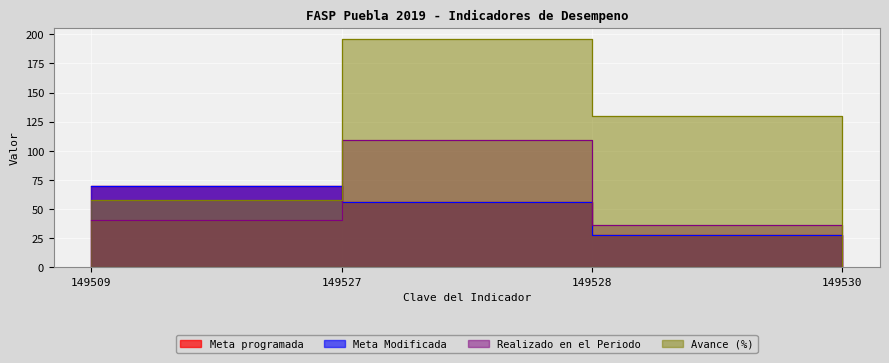

At which label does Realizado en el Periodo reach its minimum?

149530